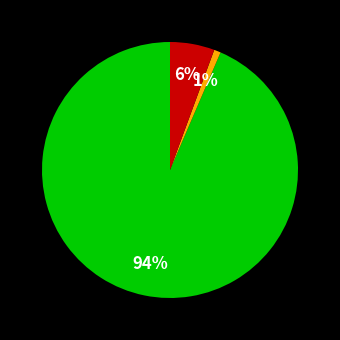

To the nearest percent, what is the average slice percentage?

33%